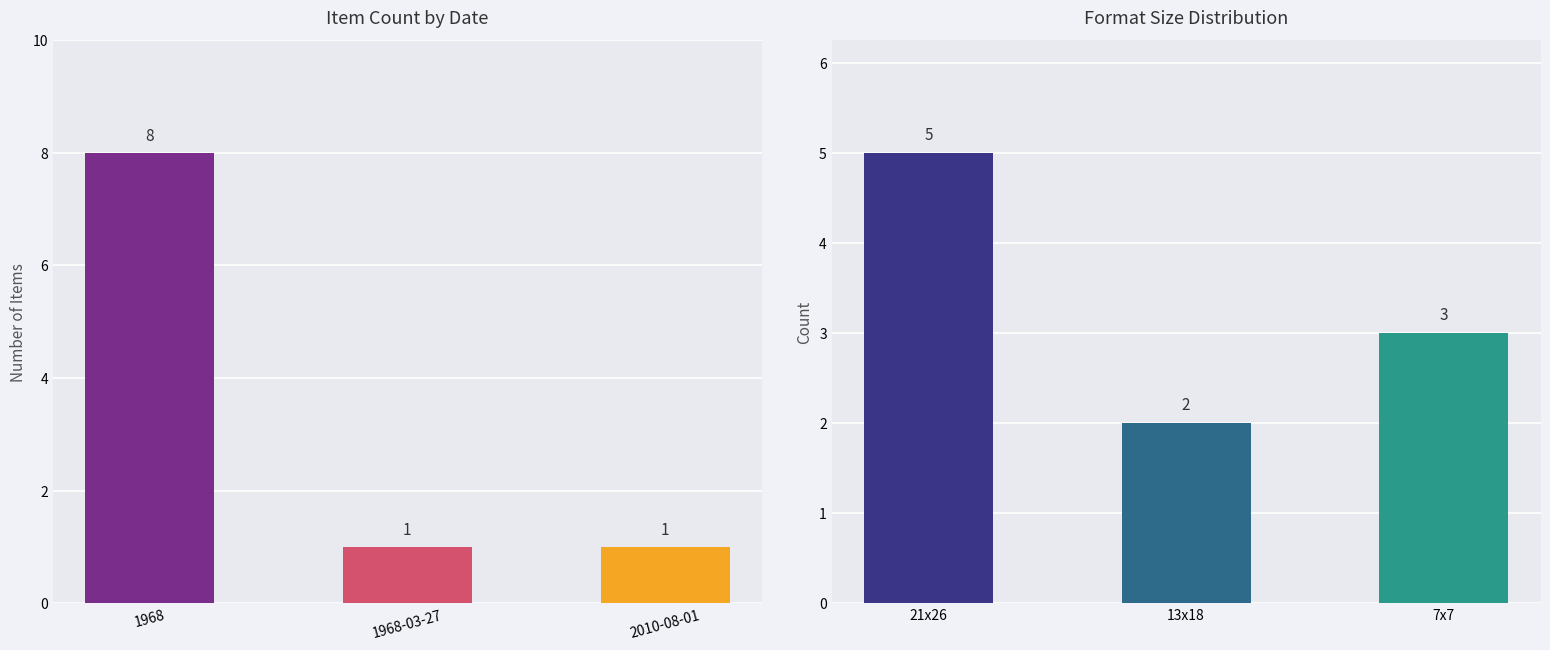

What is the maximum value shown in the chart?

8